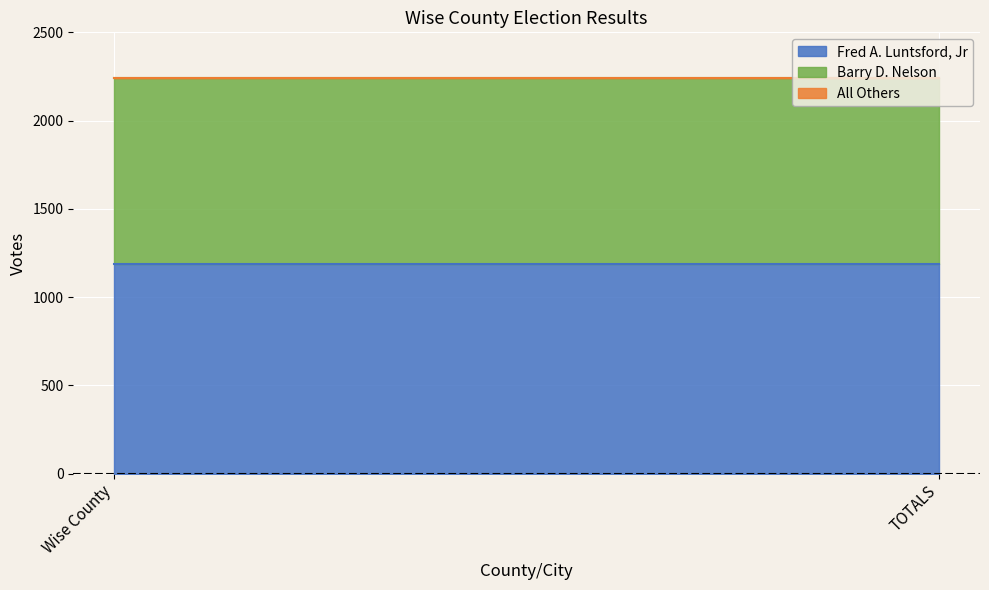

Reading right to left, extract all data points from this chart.

Fred A. Luntsford, Jr: 1188	1188
Barry D. Nelson: 1054	1054
All Others: 0	0